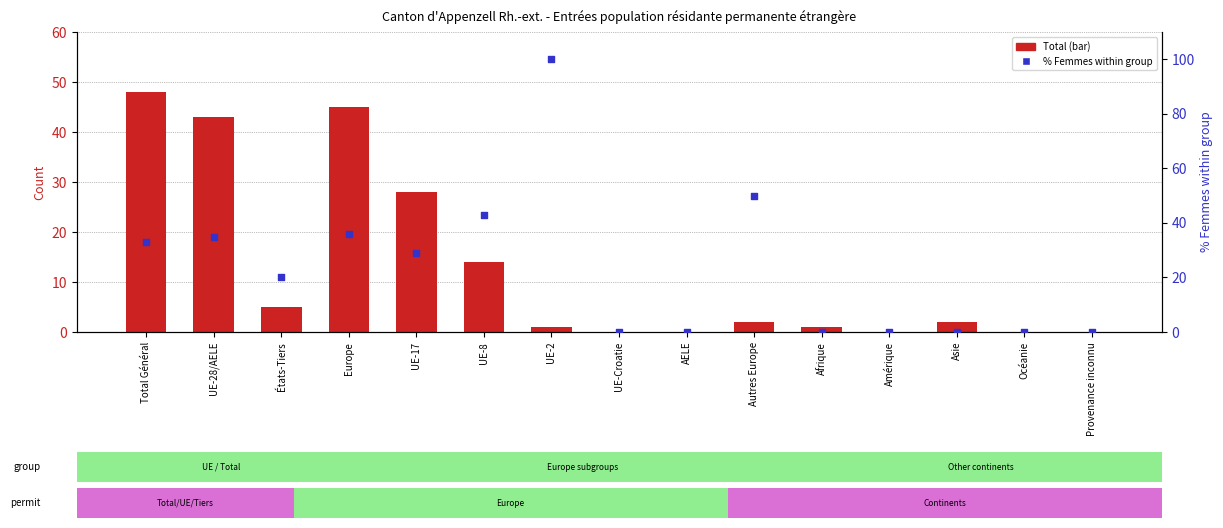

Is the value of Total at Amérique greater than the value of % Femmes within group at UE-17?

No